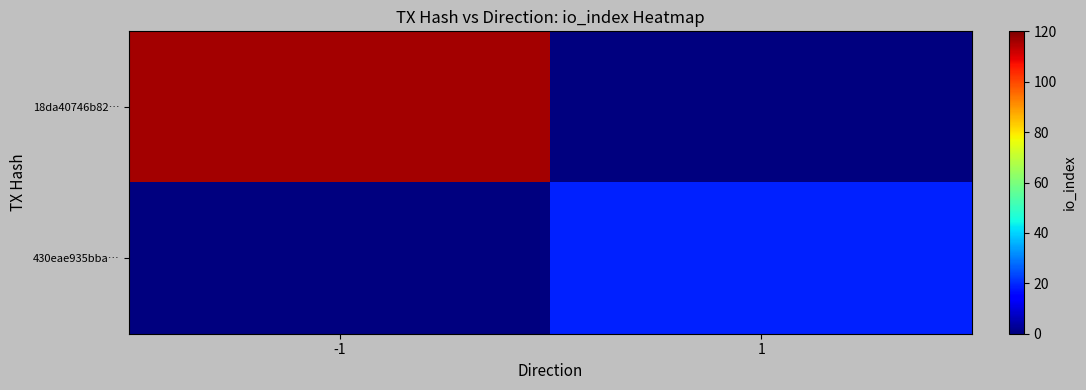

What is the total value across all series at -1?

116